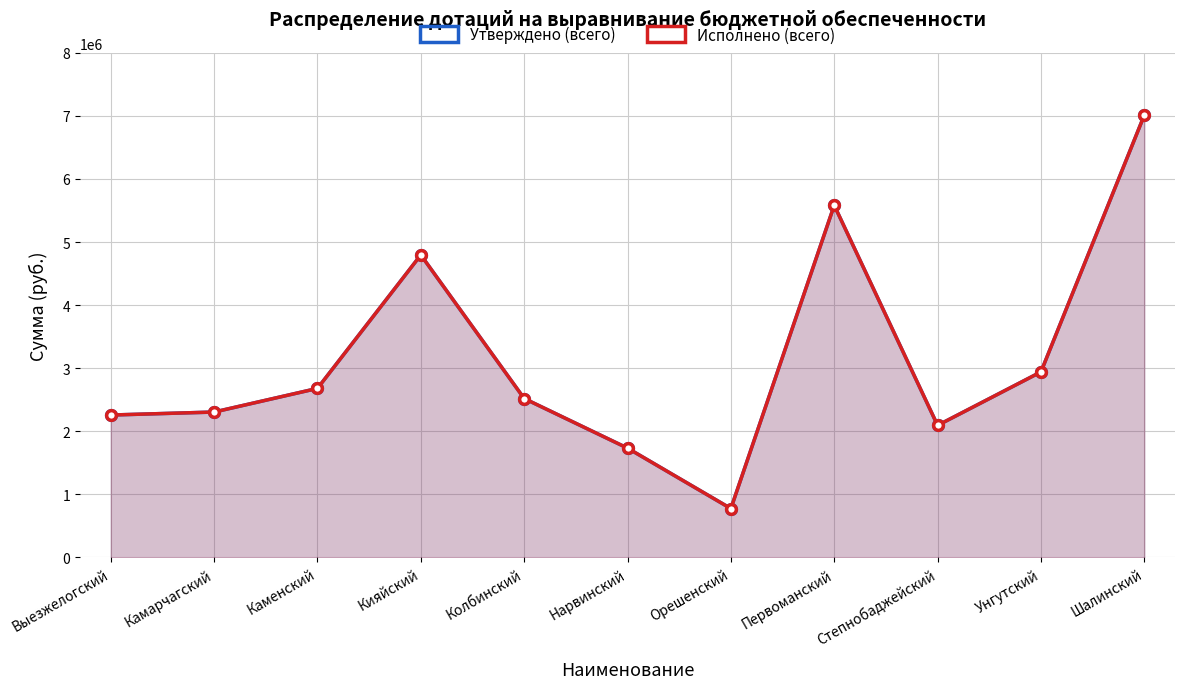

What is the difference between the second highest and minimum values in the Утверждено (всего) series?

4806348